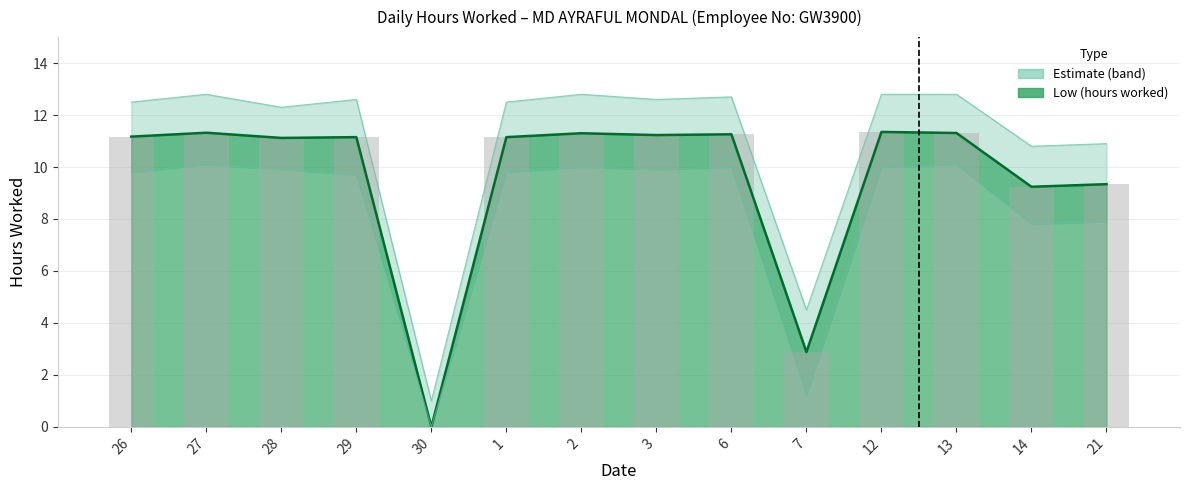

Rank the categories by value from highest to lowest.

12, 27, 13, 2, 6, 3, 26, 29, 1, 28, 21, 14, 7, 30